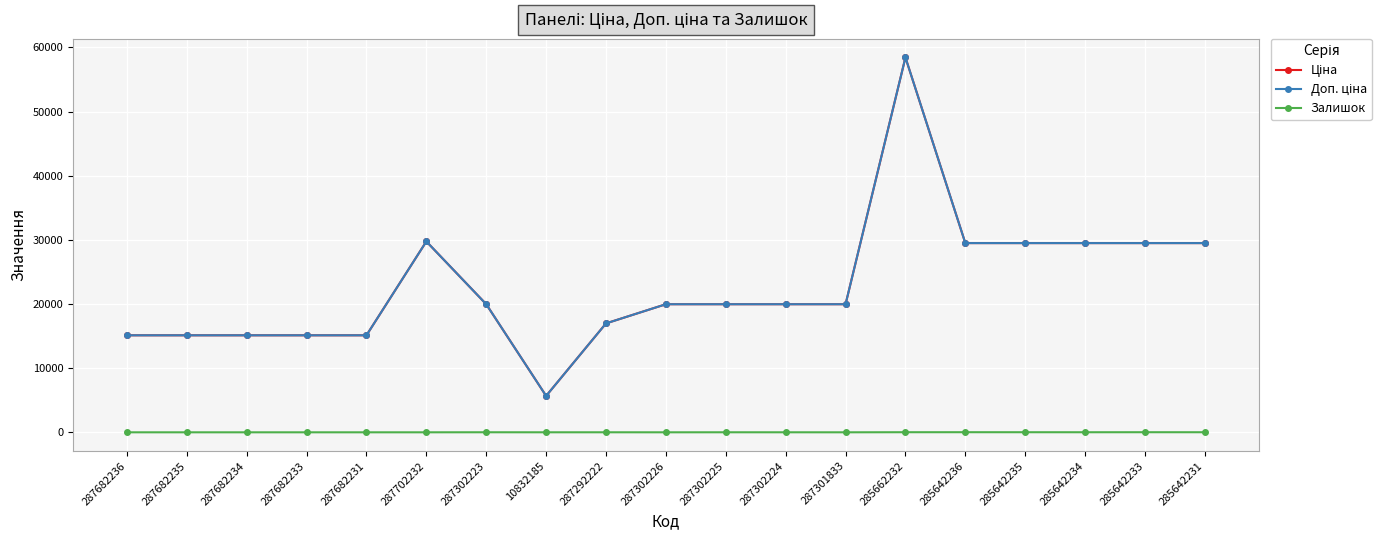

Does the chart have visible grid lines?

Yes